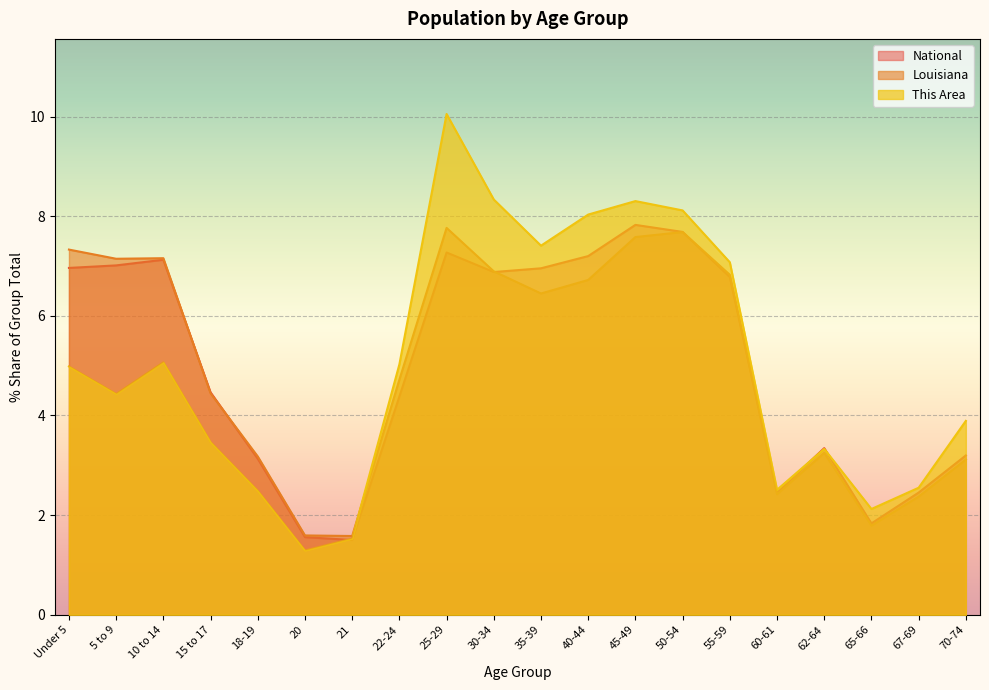

How many lines are shown in the chart?

3